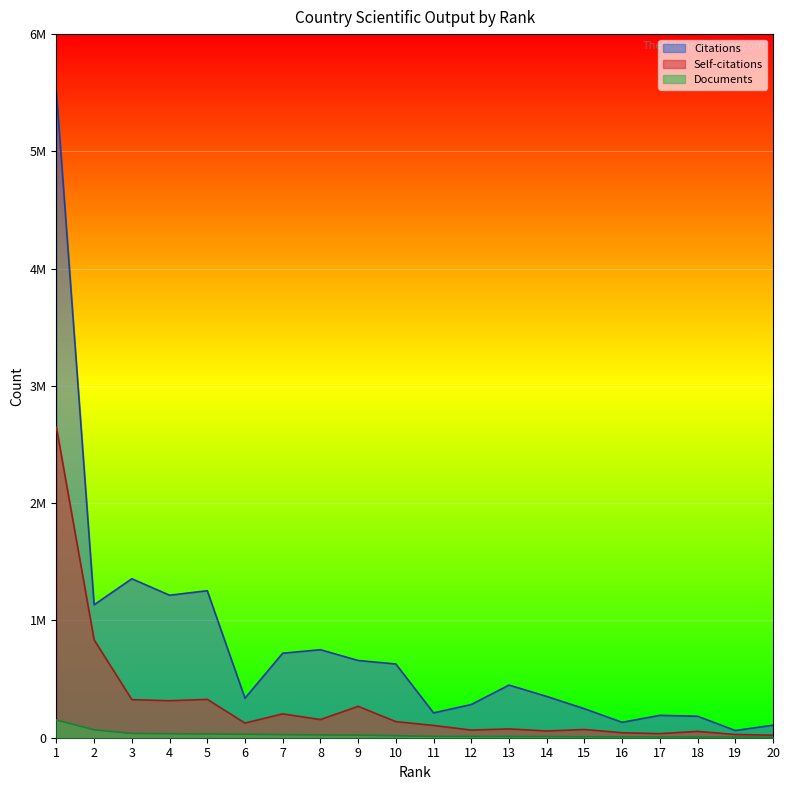

How many lines are shown in the chart?

3